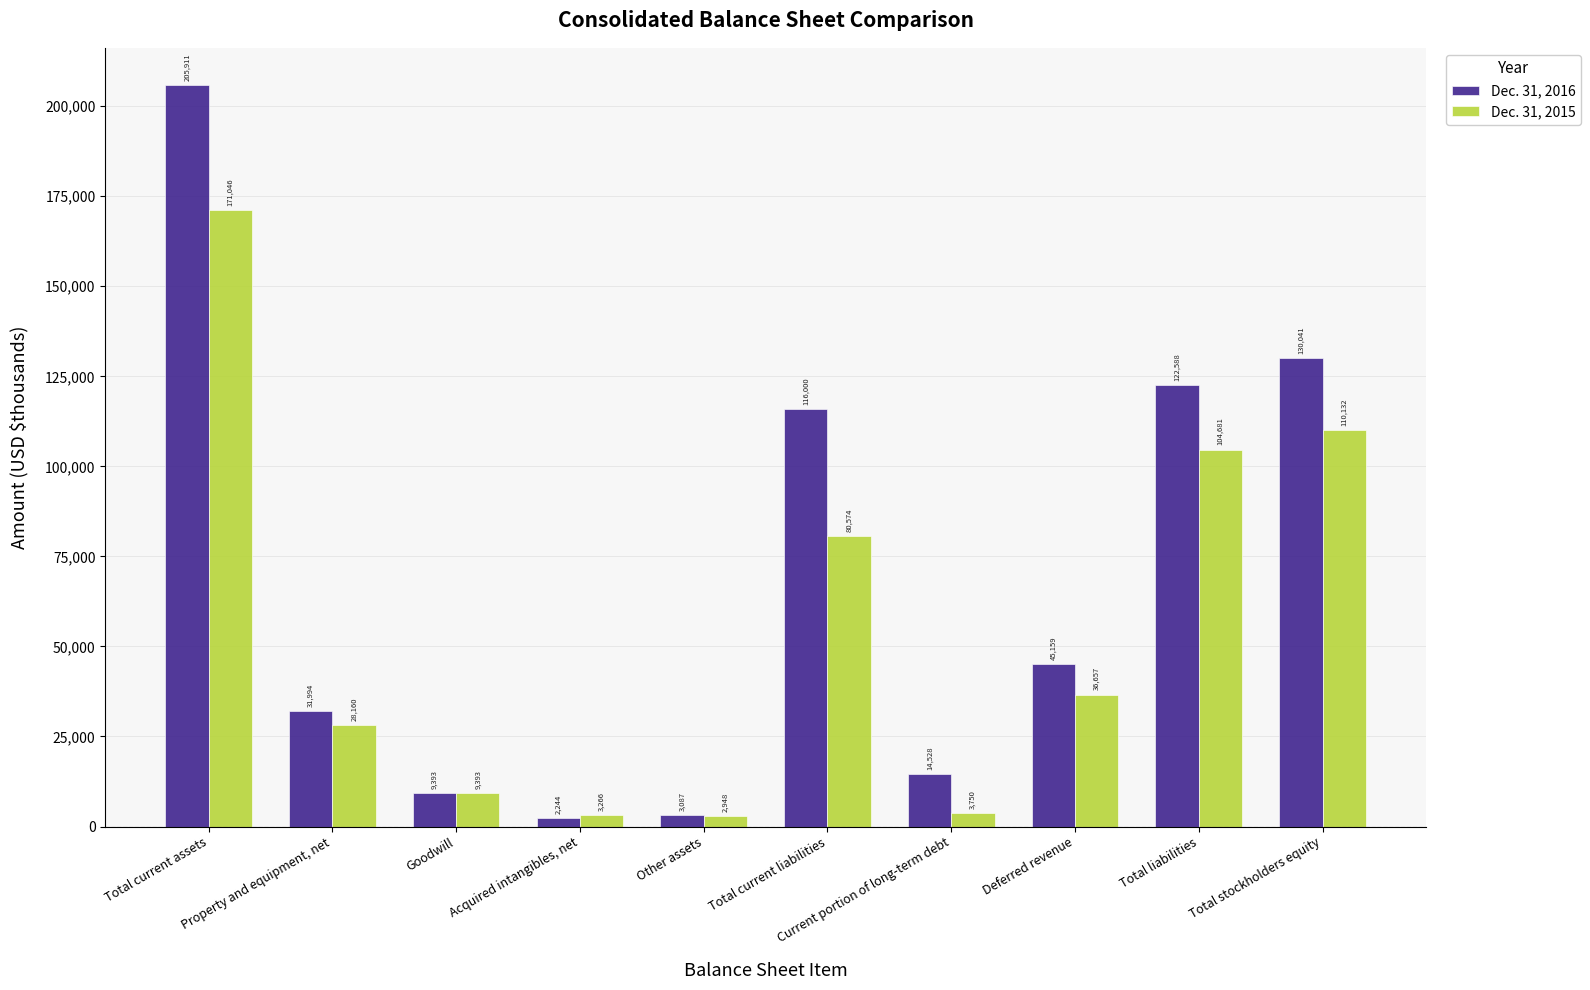

What position from the left is Deferred revenue?

8